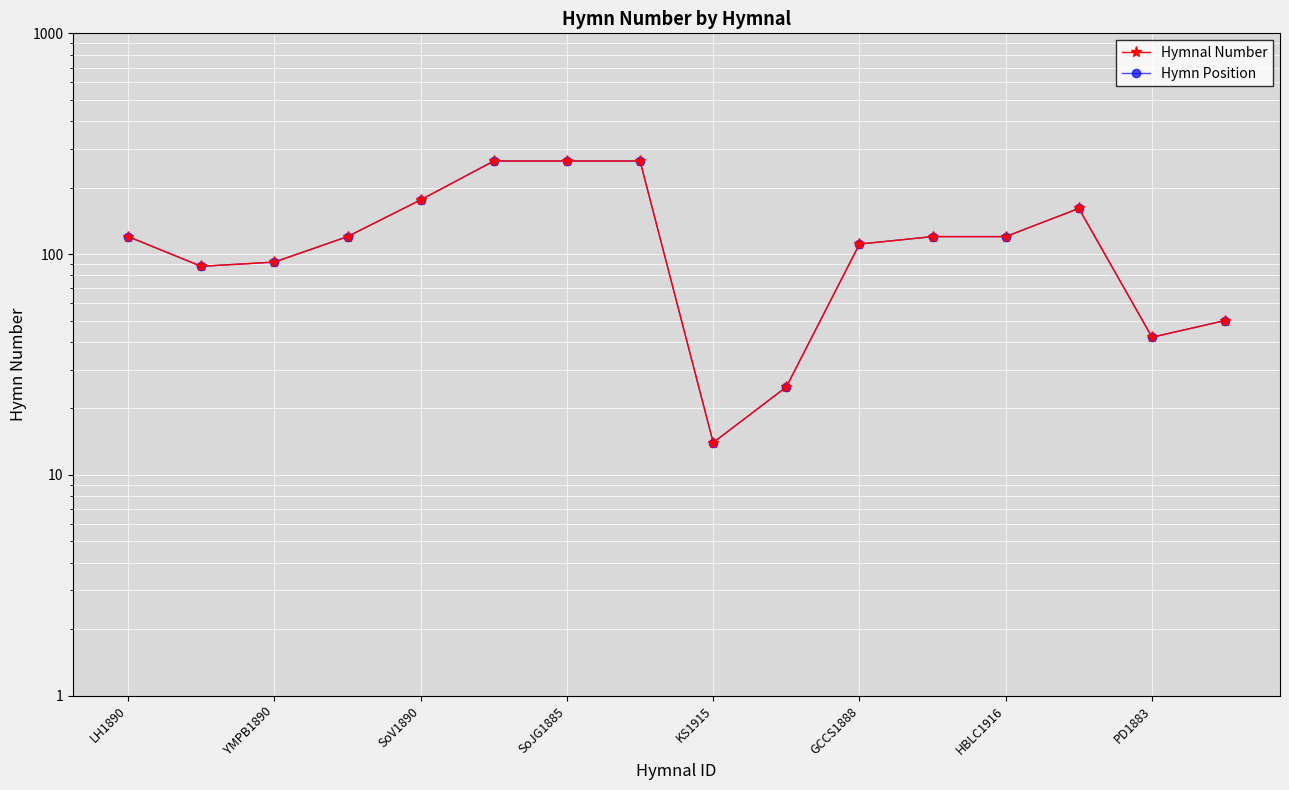

How many interior local peaks does the Hymnal Number series have?

1